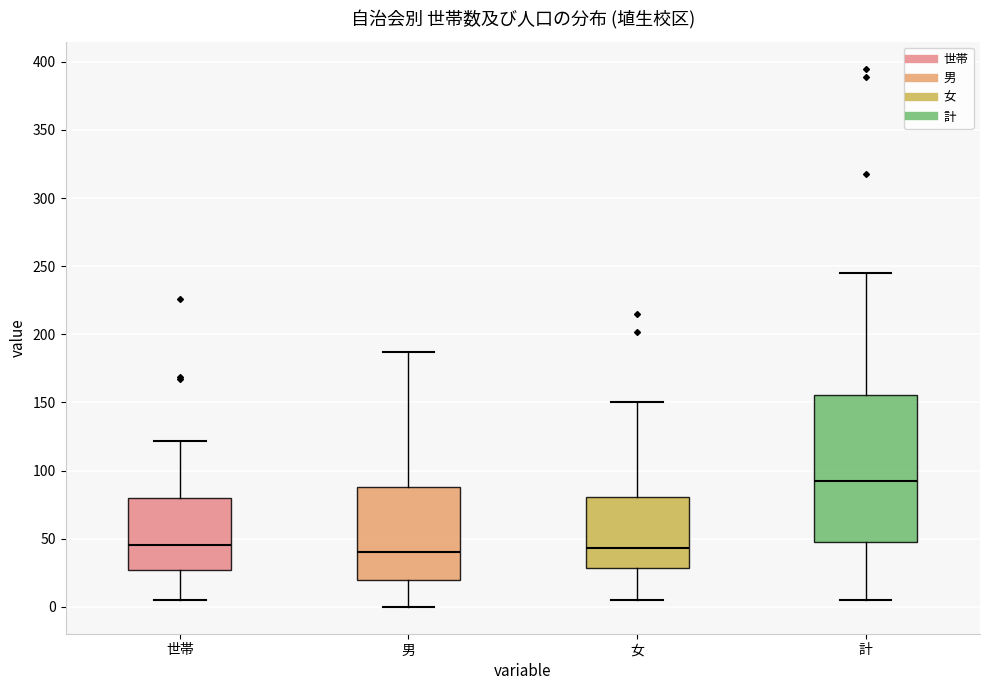

Which box is the tallest, from its lower edge to its upper edge?

計